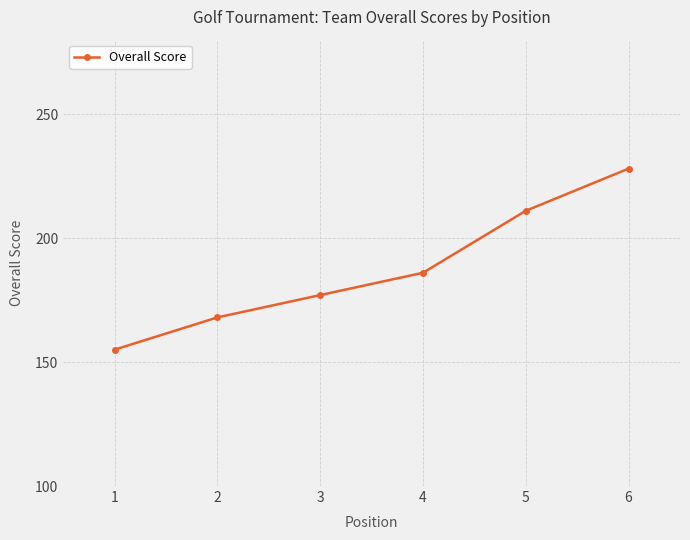

What is the average value?

188